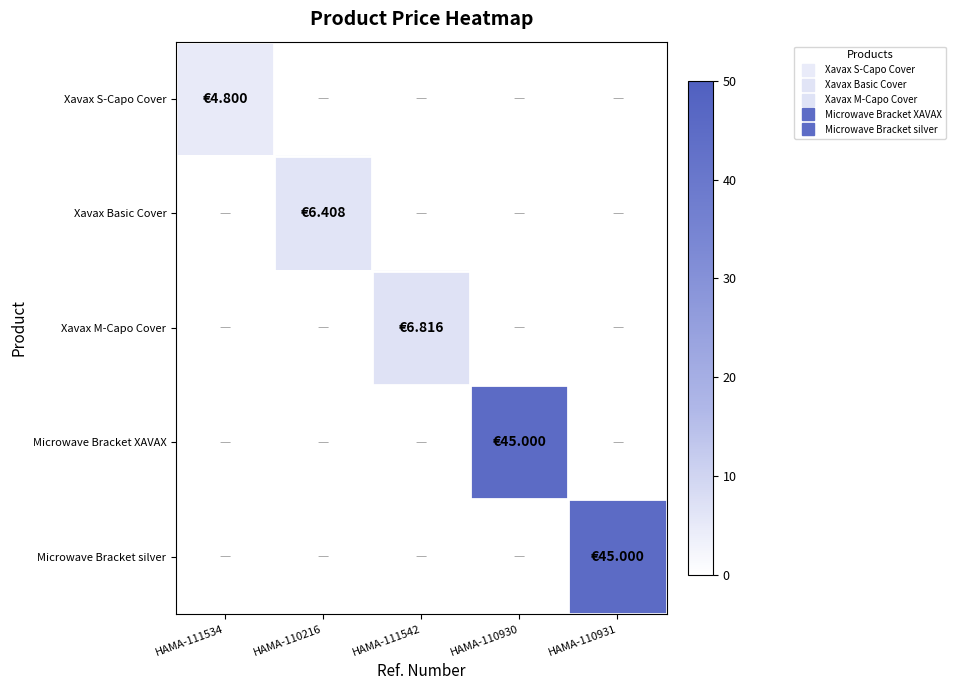

Which series changed the most between HAMA-111534 and HAMA-110930?

Microwave Bracket XAVAX